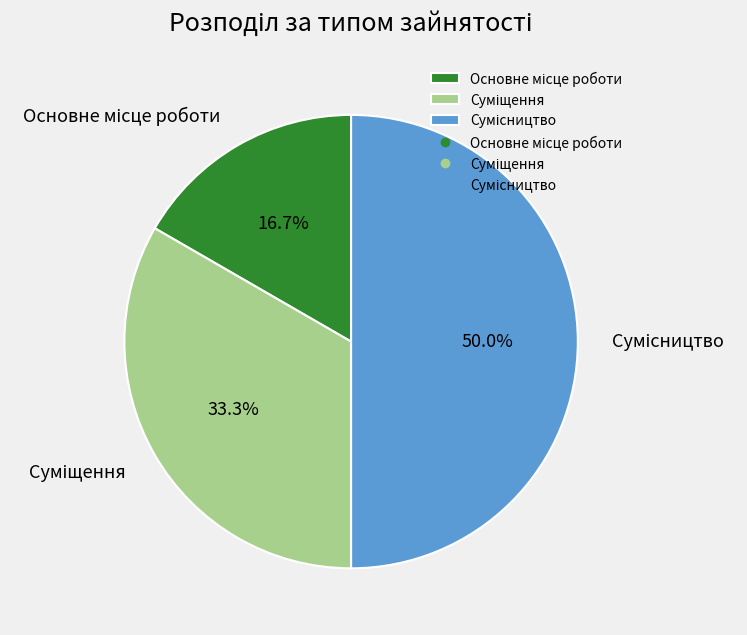

Combined, what portion of the pie is Основне місце роботи and Сумісництво?

66.7%